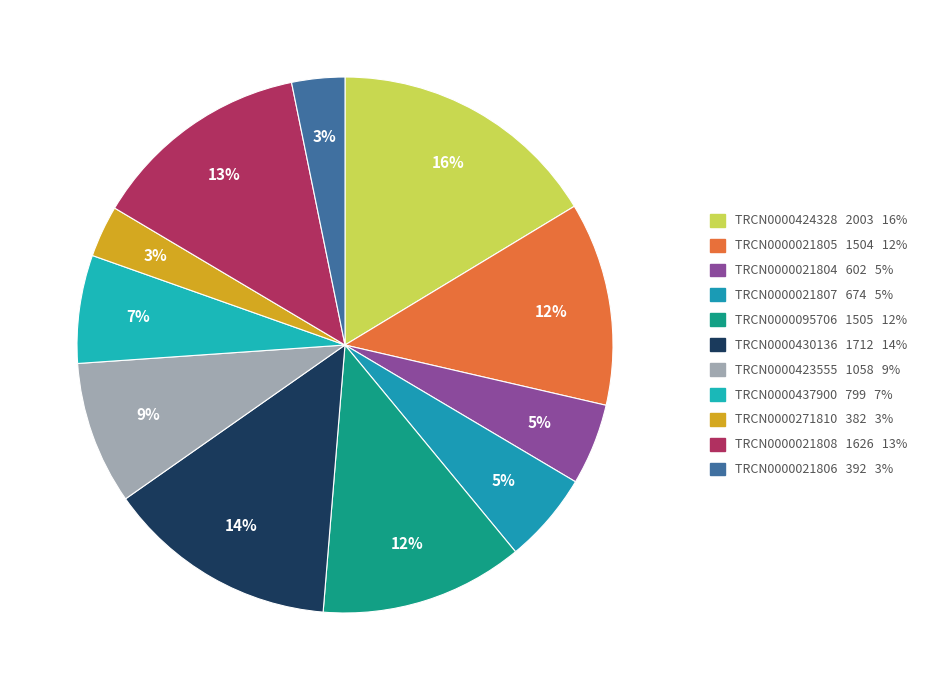

Count the number of slices in the pie.

11